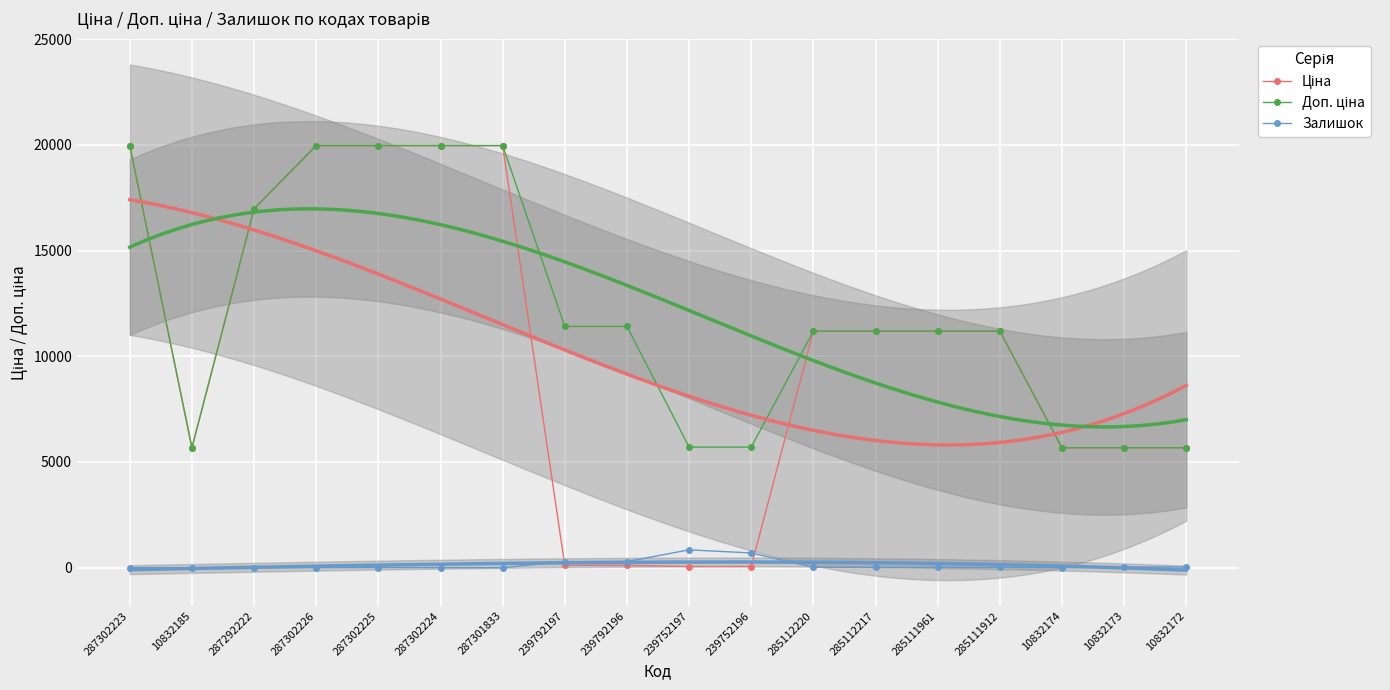

Rank the series at 285112217 from lowest to highest value.

Залишок, Ціна, Доп. ціна